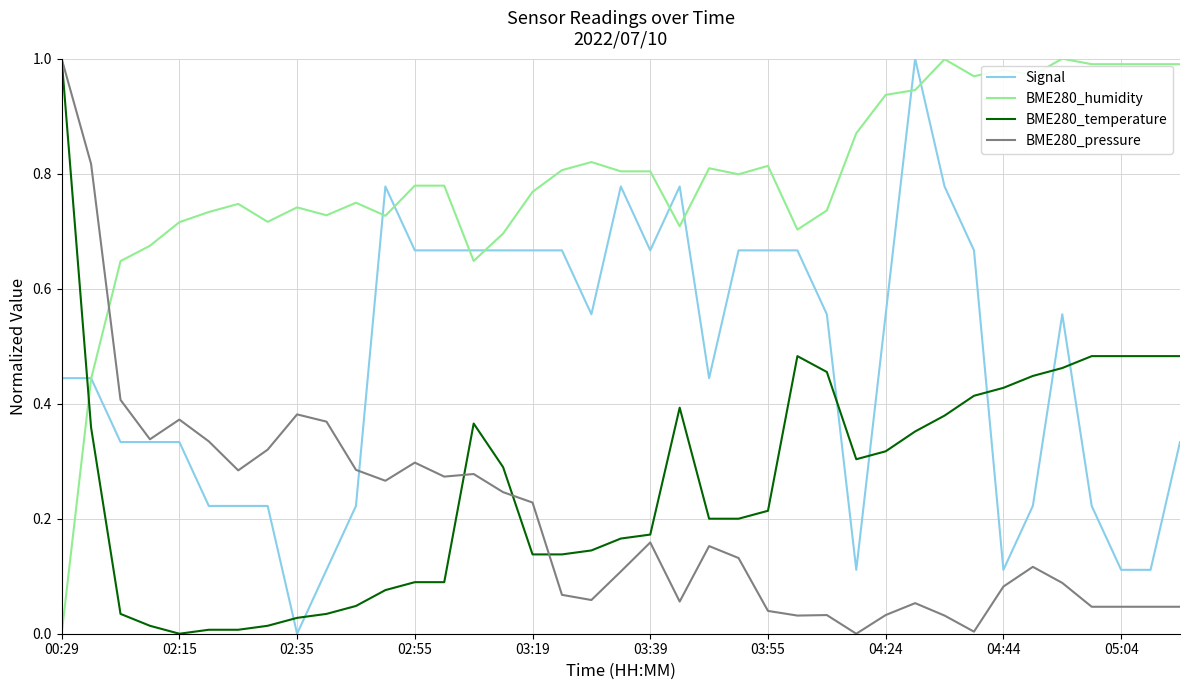

What are all the series names shown in the legend?

Signal, BME280_humidity, BME280_temperature, BME280_pressure